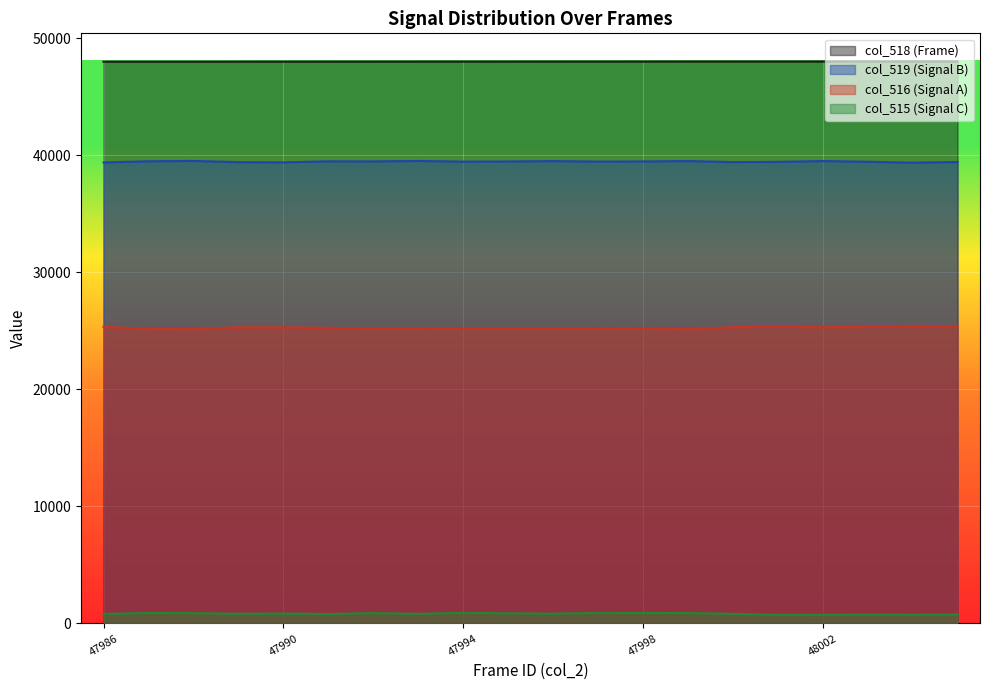

Is it true that col_519 equals 39460 at 47995?

True